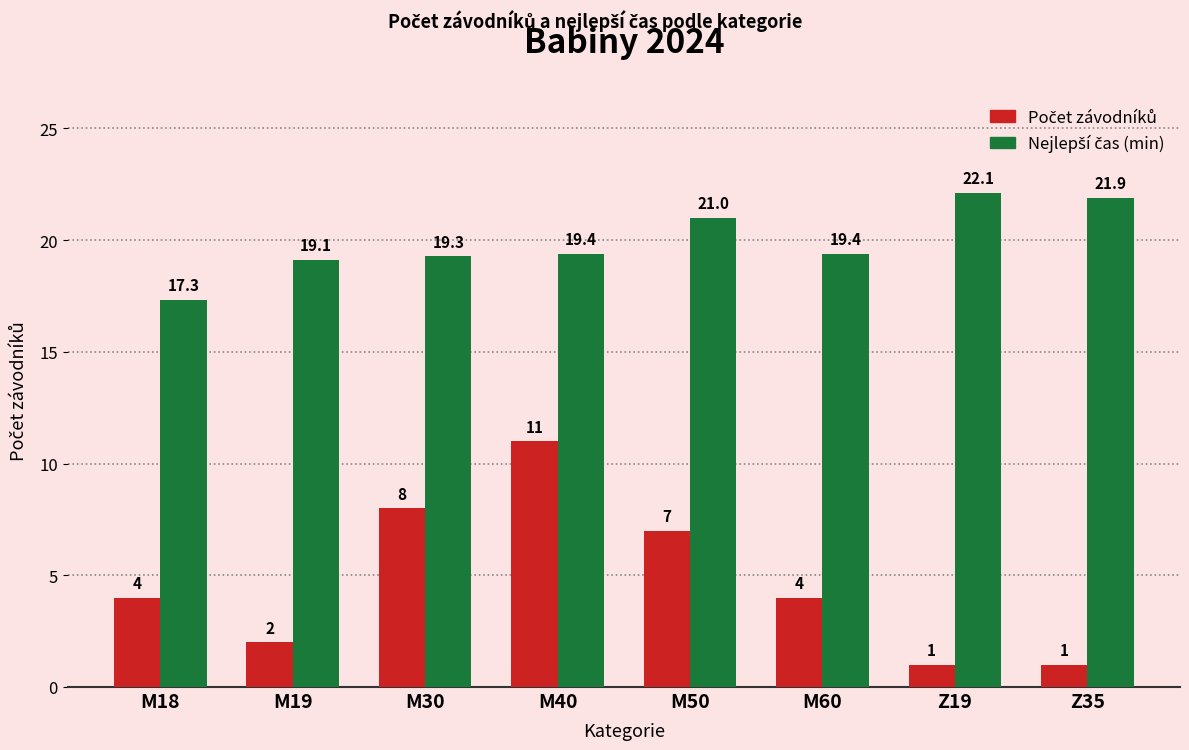

Which category has the highest value across all series?

Z19